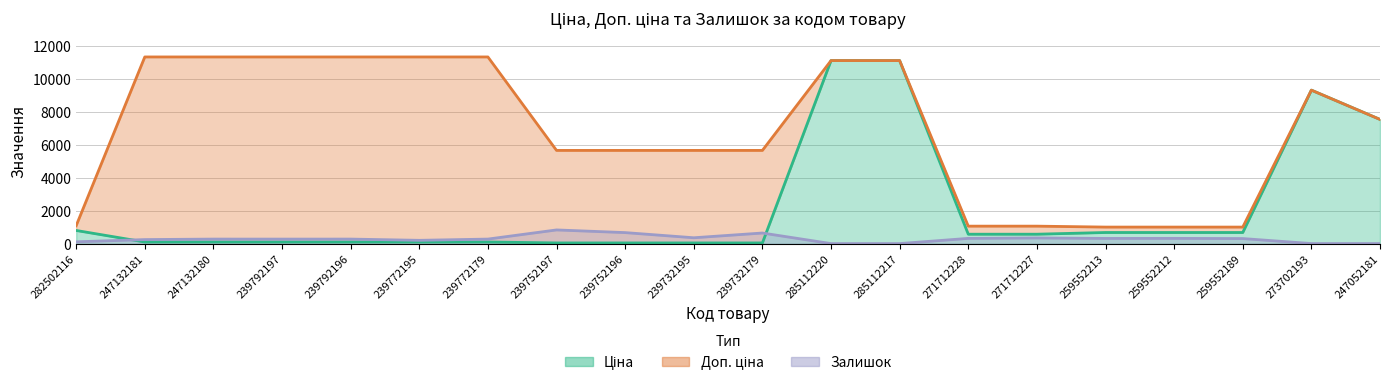

What is the label of the 15th point from the left?

271712227